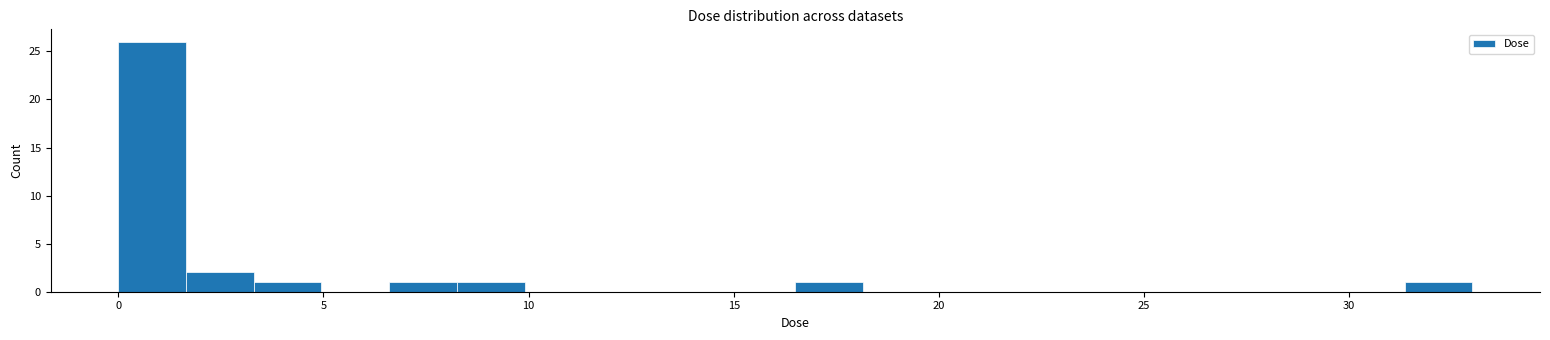

Read against the x-axis, roughly where is the centre of the tallest bar?

1.0